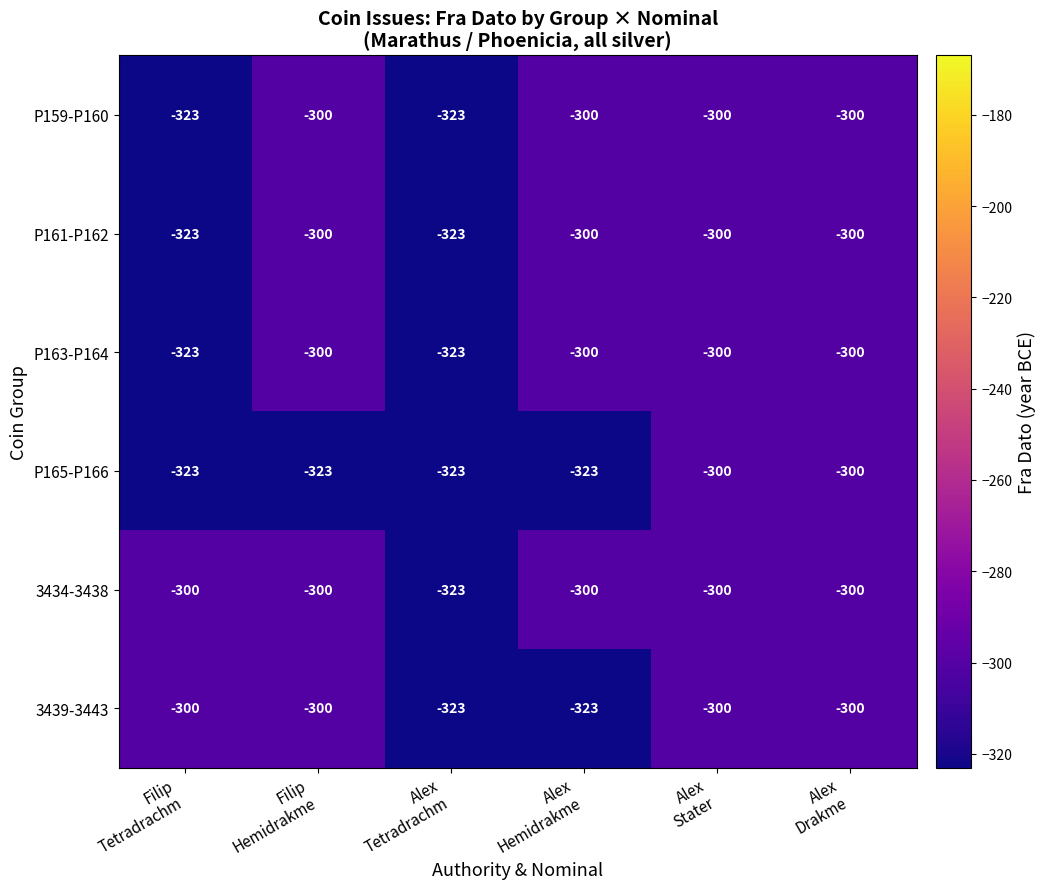

Which series has the largest total across all categories?

3434-3438